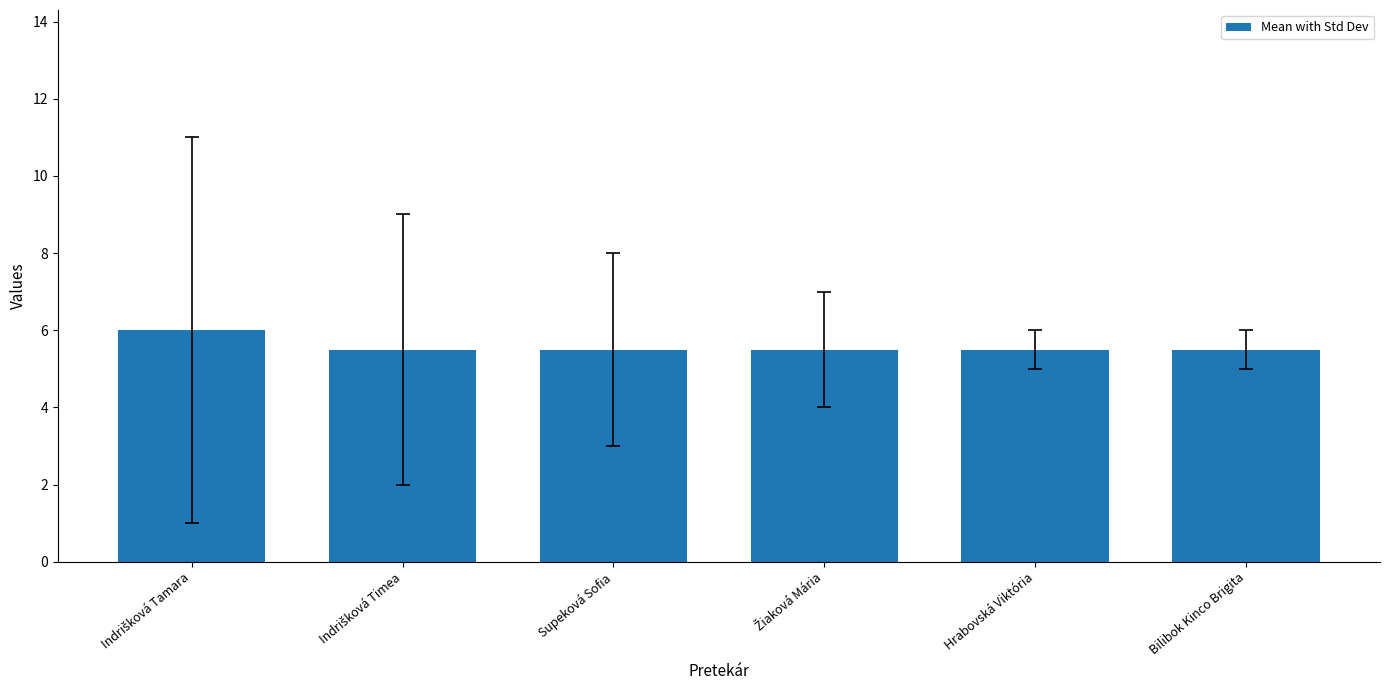

Reading left to right, extract all data points from this chart.

6.0	5.5	5.5	5.5	5.5	5.5